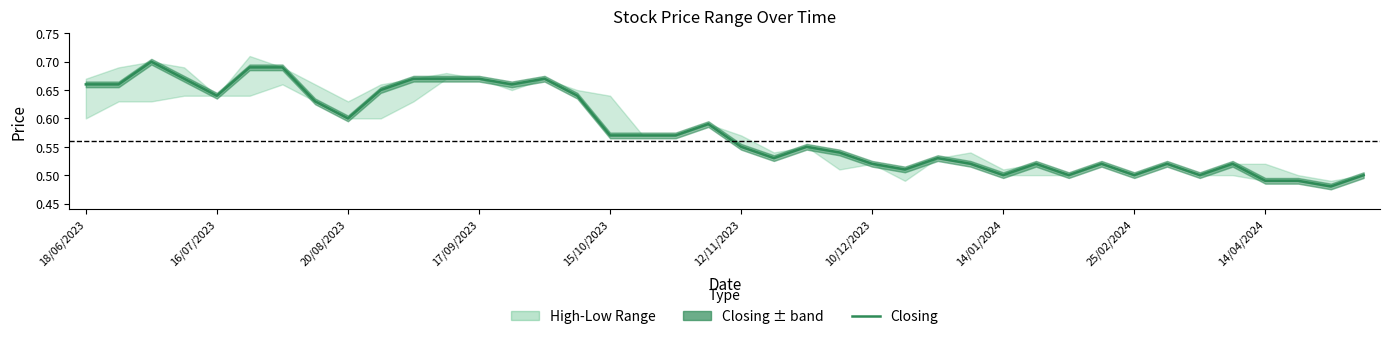

True or false: there are more than 0 points higher than both neighbors.

True